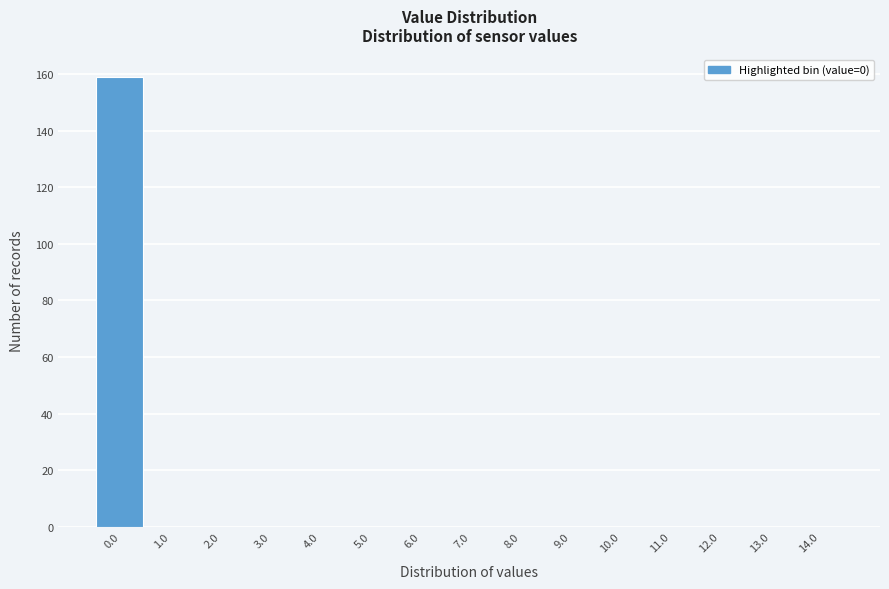

Over which range of the x-axis is the bar tallest?

-0.5 to 0.5